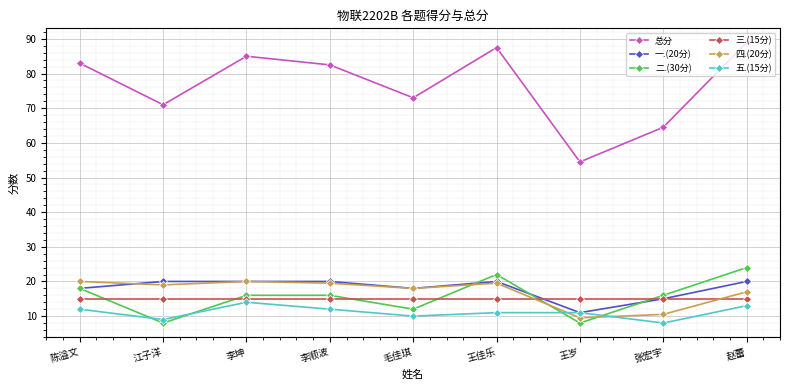

Which series has the largest total across all categories?

总分